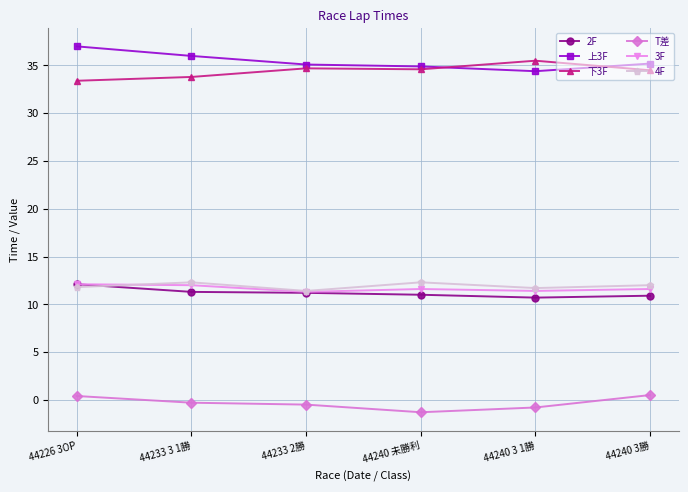

What is the approximate value of 3F at 44240 3 1勝?

11.4